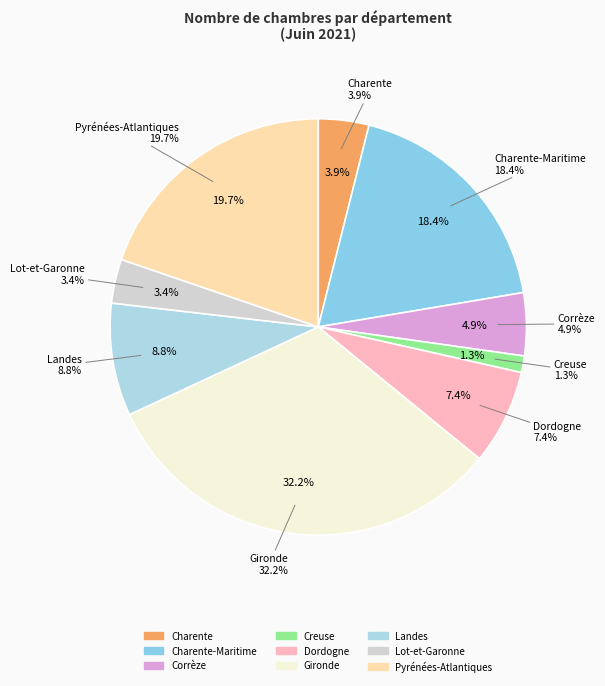

Does Charente-Maritime account for over 50% of the chart?

No